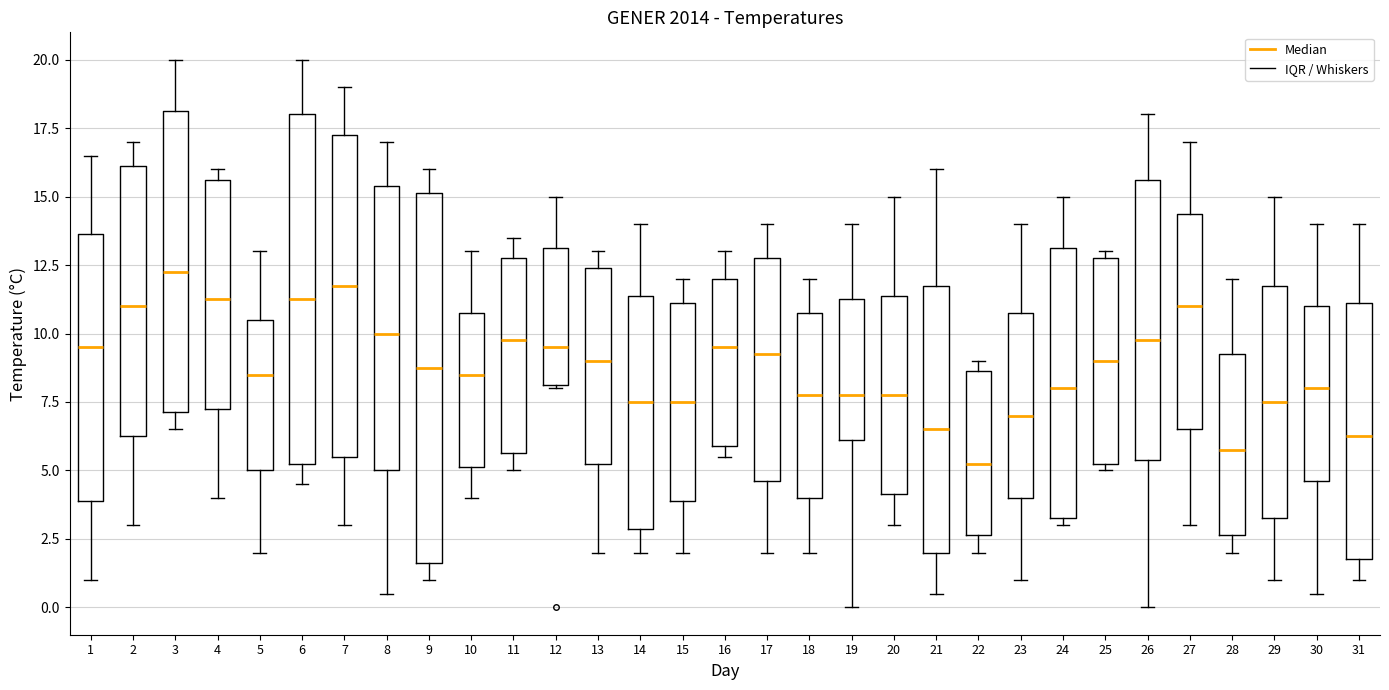

Where does the median line of the box at x = 25 sit on the y-axis? The values are not printed on the chart, so give them approximately, as read against the axis.

9.0